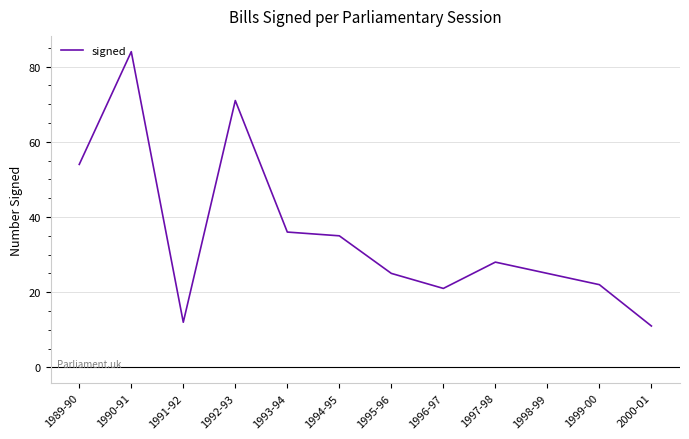

Is it true that the value at 1998-99 is 25?

True